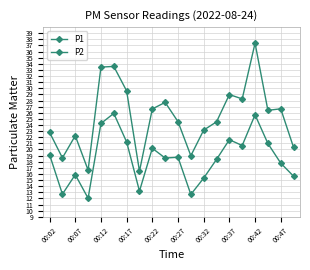

Is this an area chart (filled region under the line)?

No